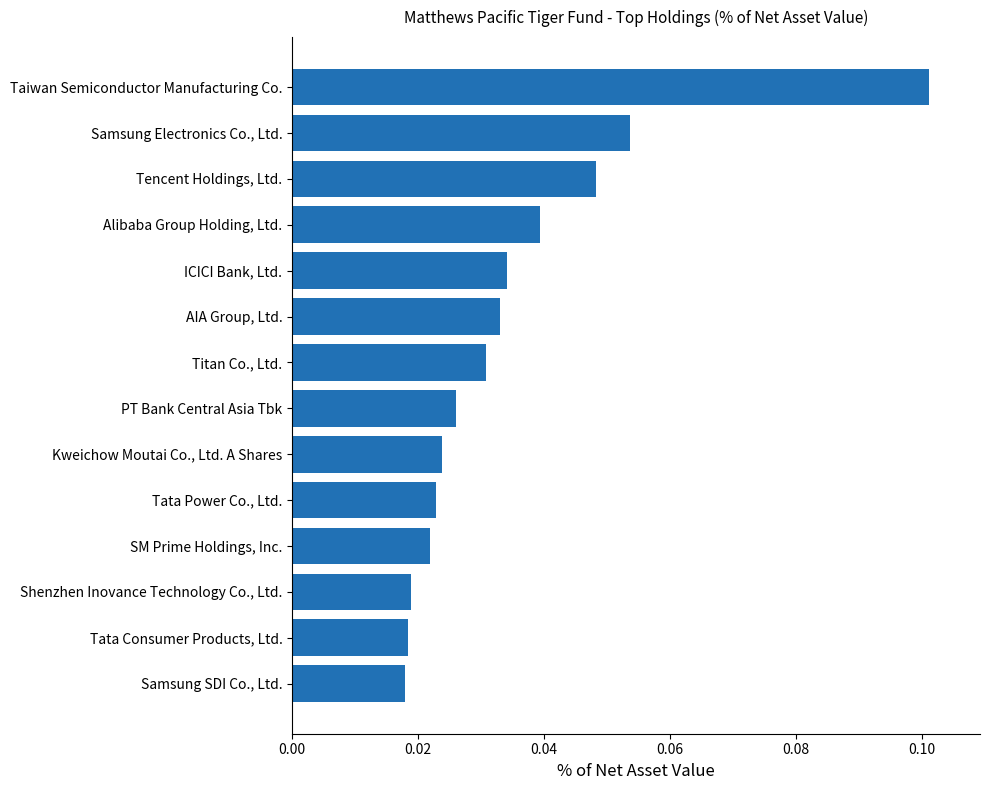

How many categories are shown in the chart?

14